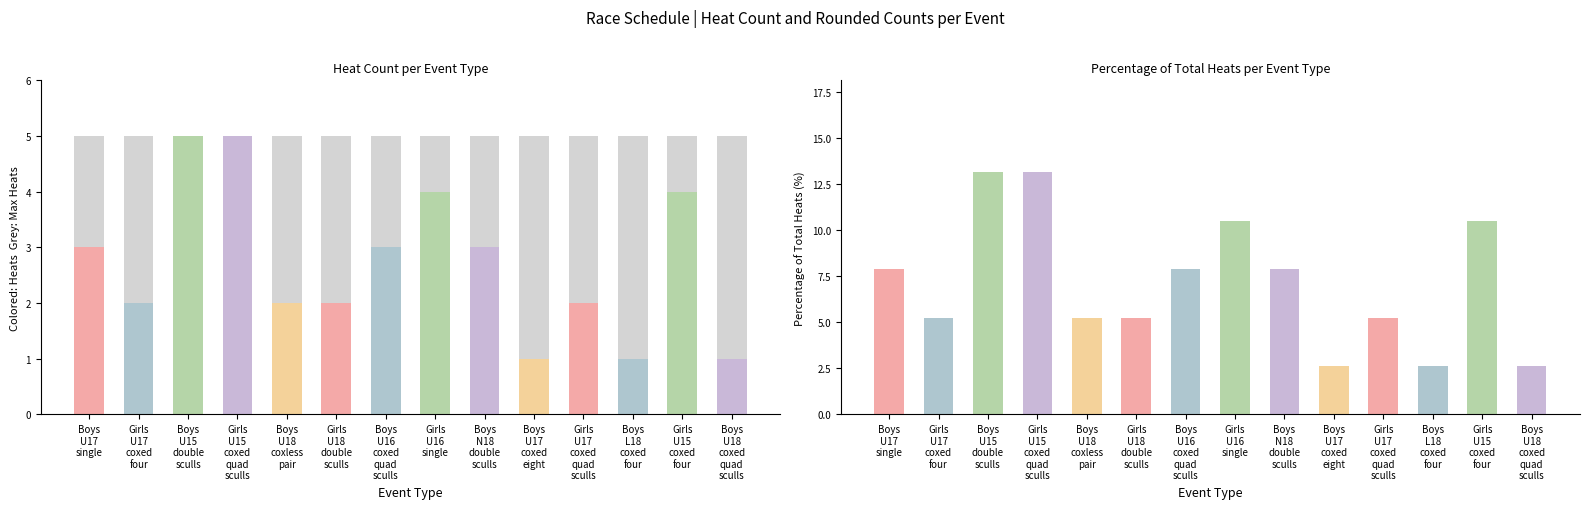

The % of Total Heats series shows 3.8 at Boys
U17
single. True or false?

False